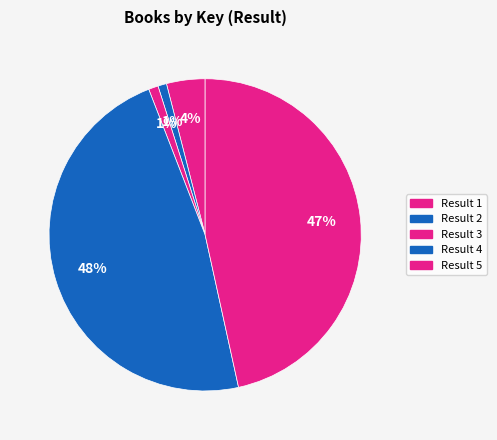

How many segments does this pie chart have?

5